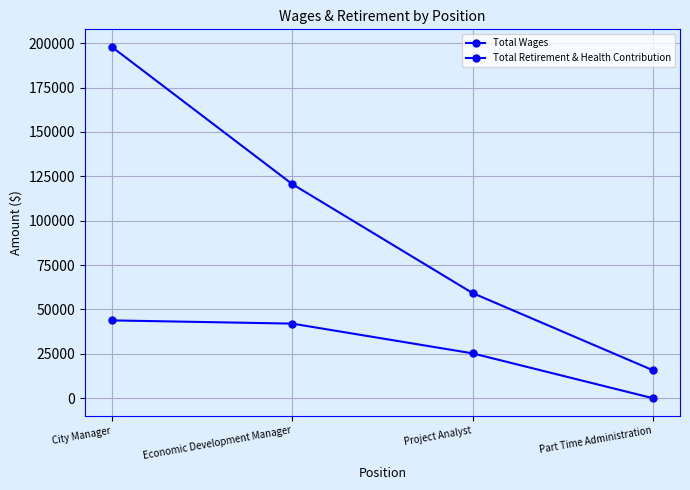

Which series has the largest total across all categories?

Total Wages